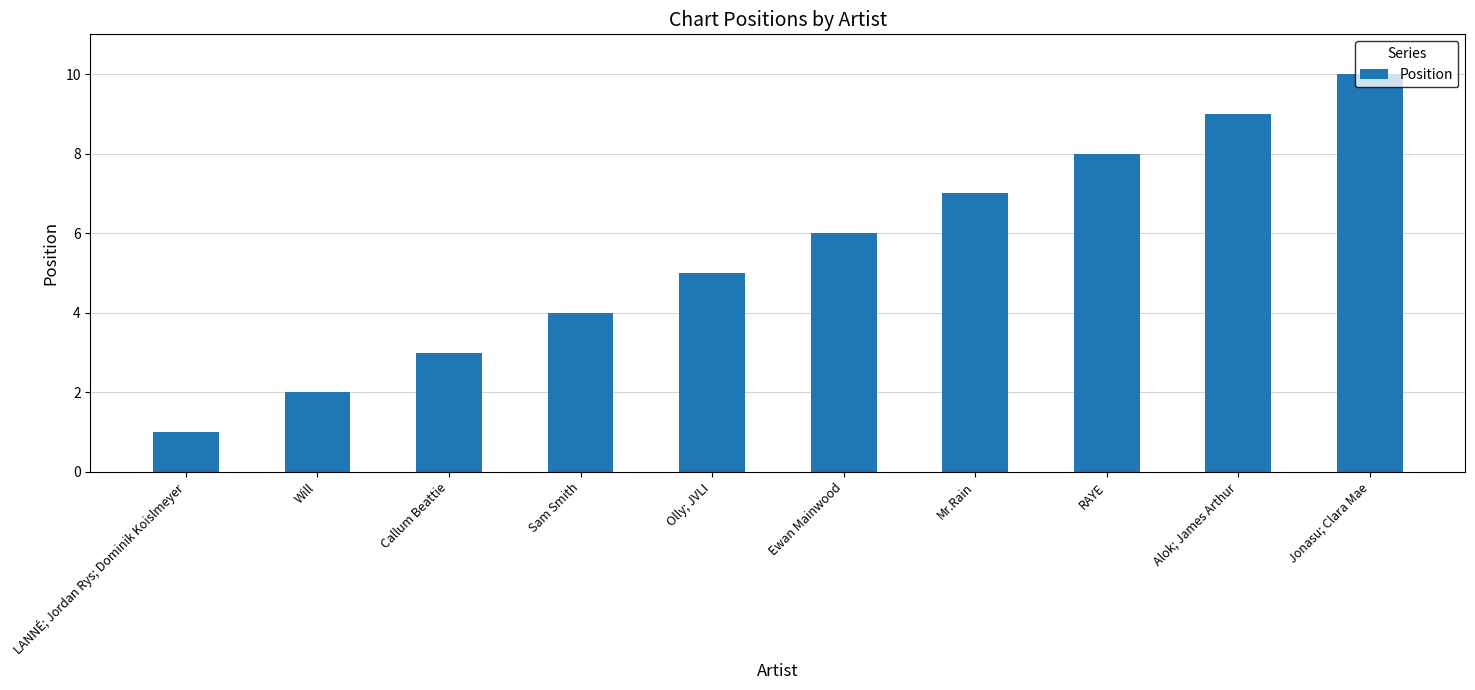

How many values are between 3 and 8?

6